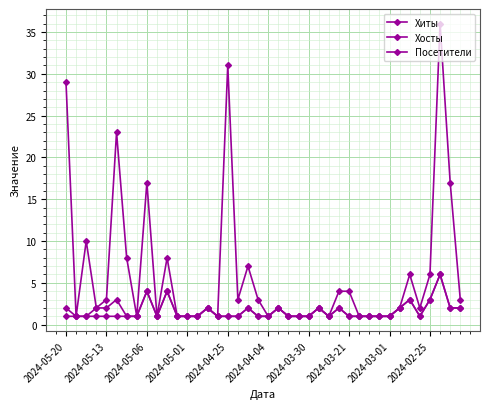

Is this an area chart (filled region under the line)?

No